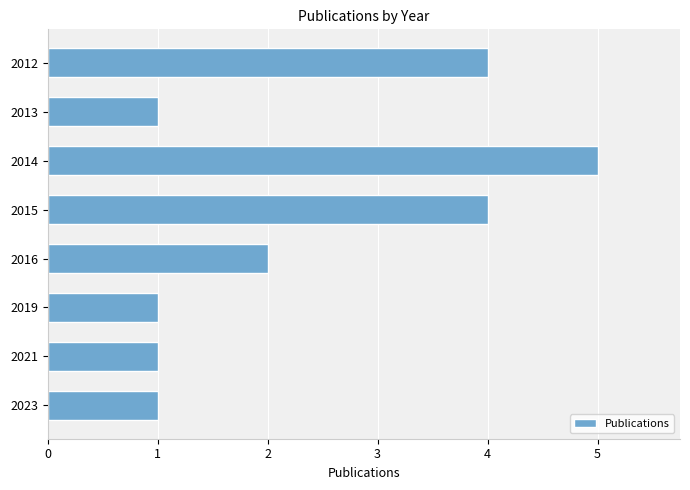

What is the sum of all values?

19